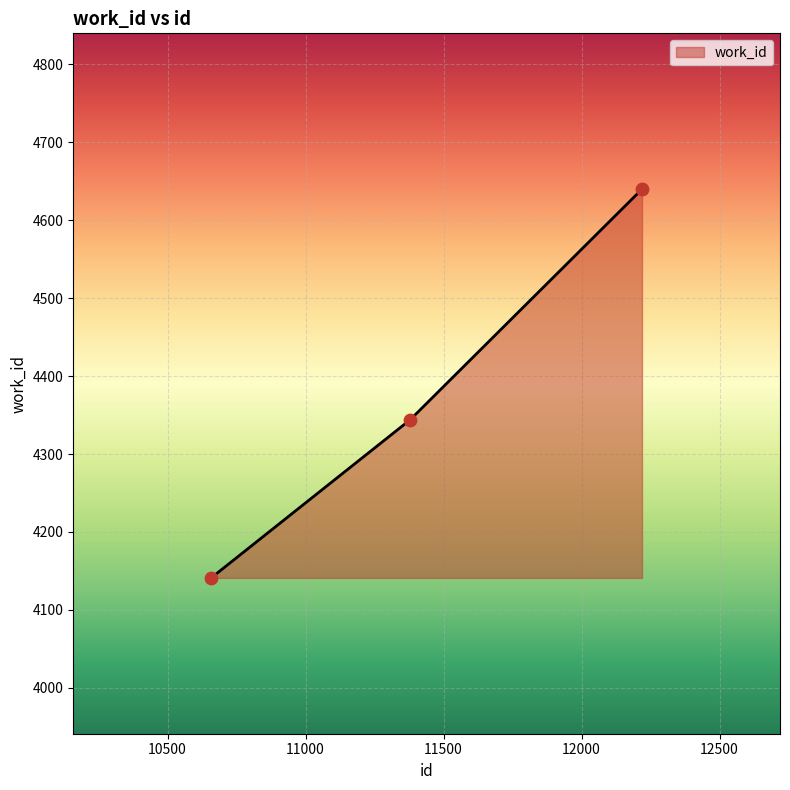

What is the minimum value shown in the chart?

4141